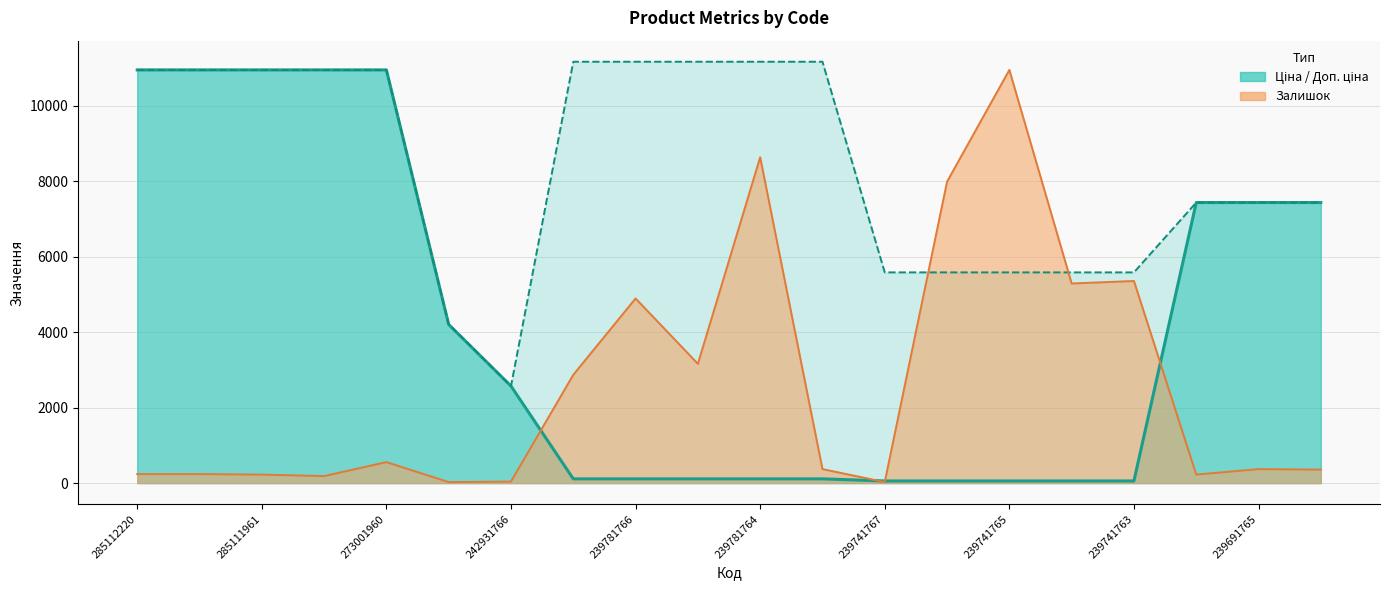

Where does the Ціна (line) series first go above 2572?

285112220